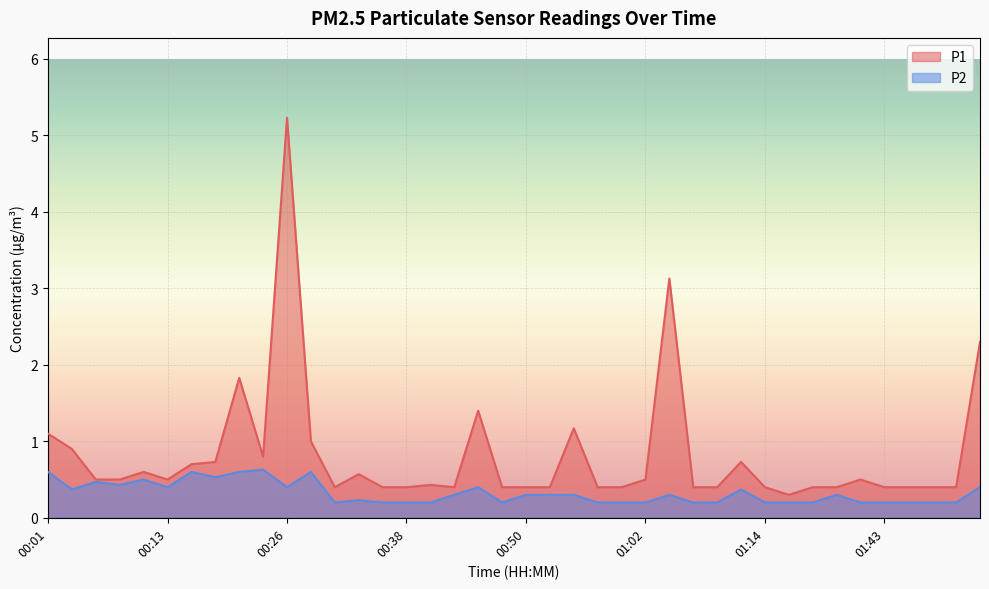

Which has a higher value, 01:10 or 01:07?

01:10